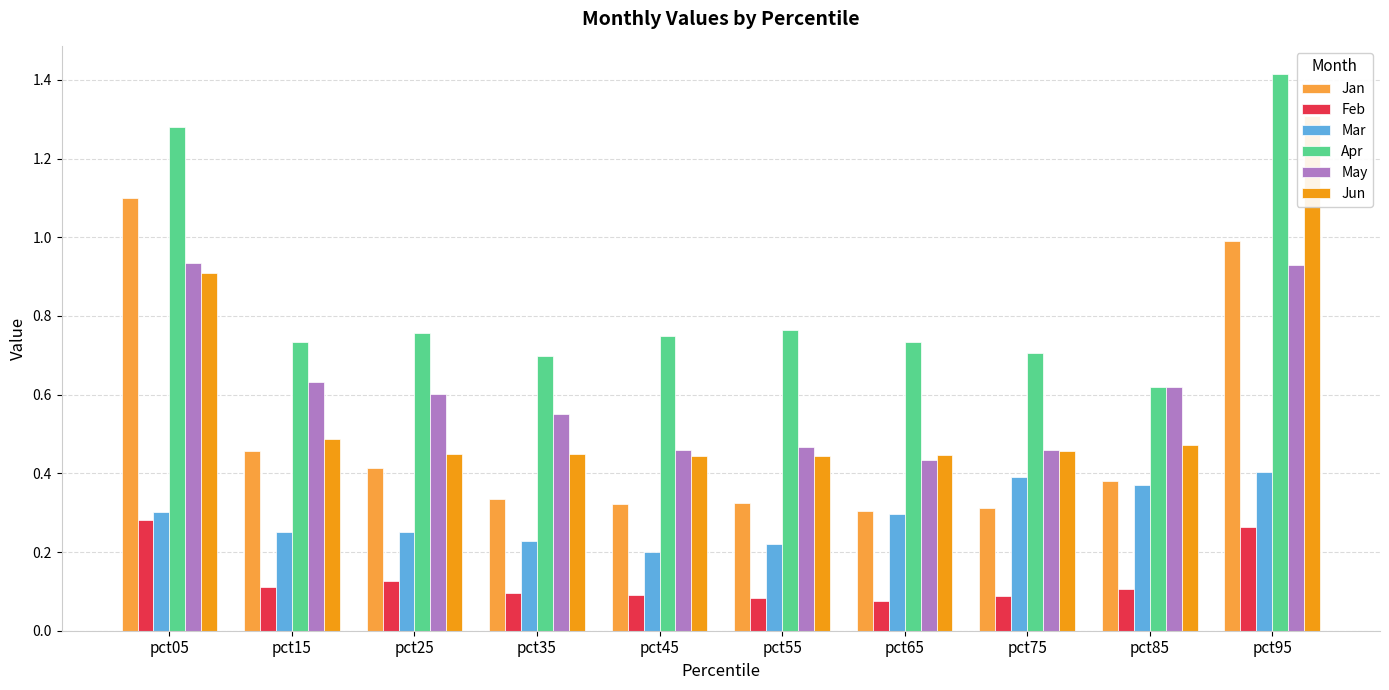

At which category is the sum across all series the highest?

pct95